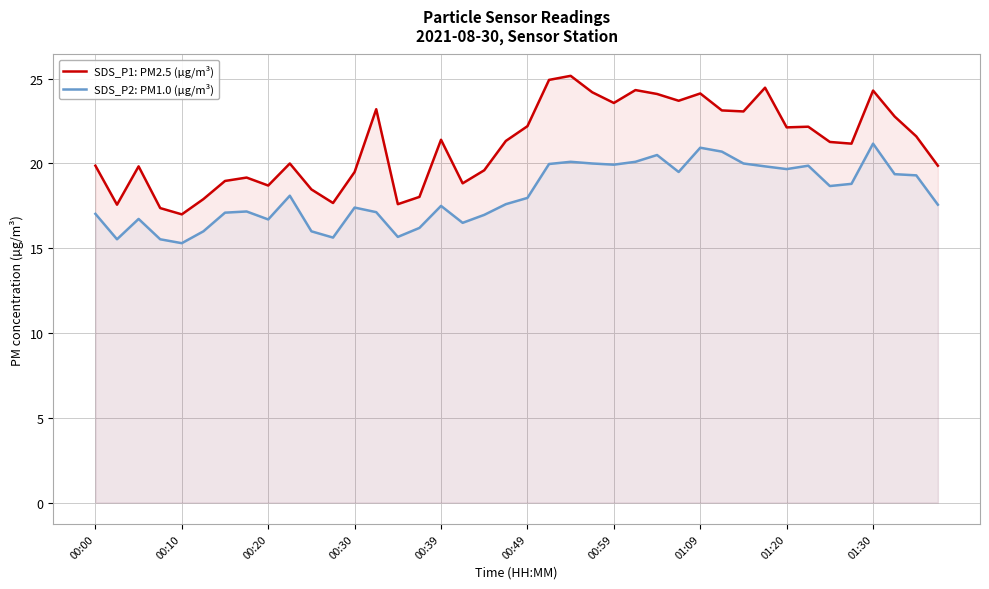

What is the difference between the maximum and minimum values in the SDS_P2: PM1.0 (µg/m³) series?

5.9